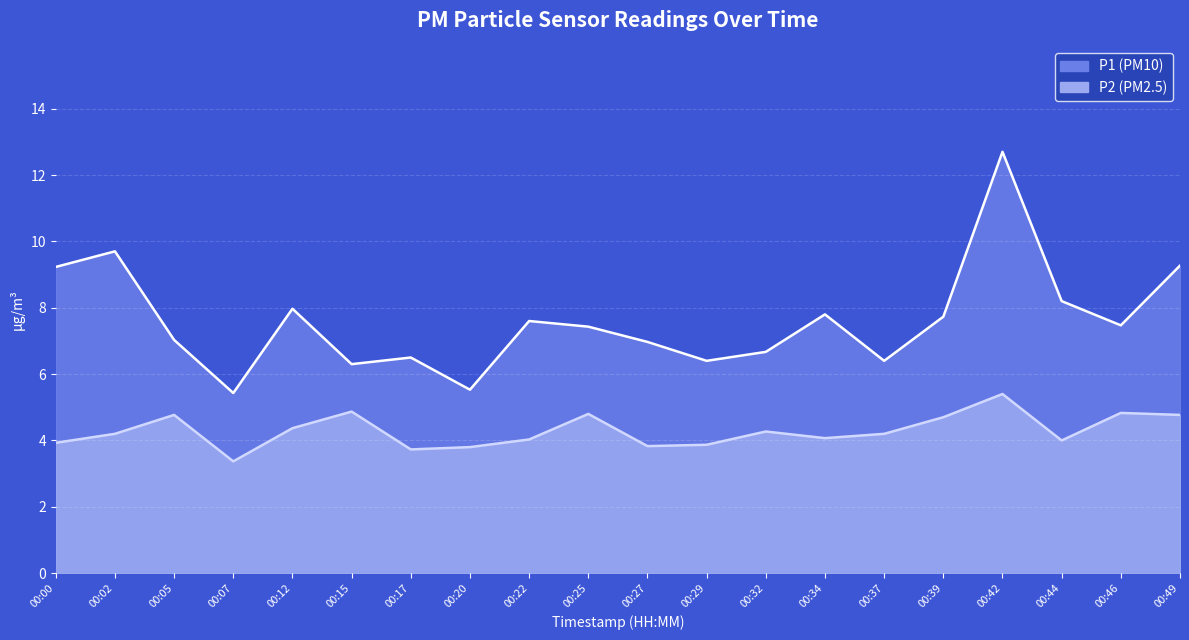

How many lines are shown in the chart?

2